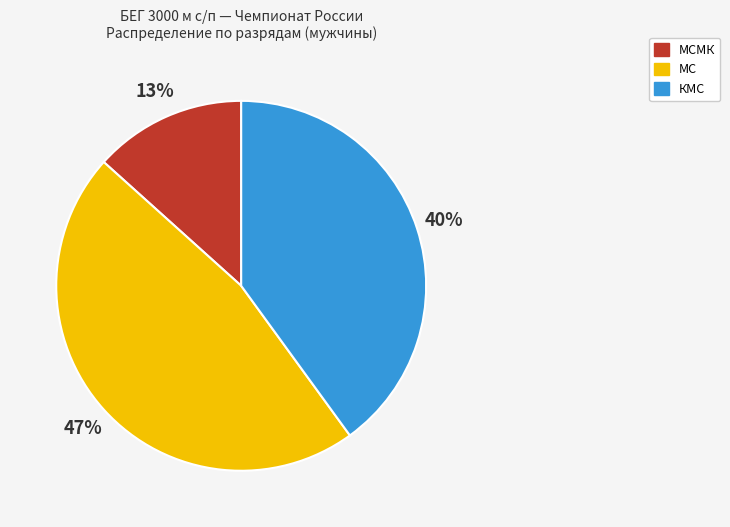

Which slice is the smallest?

МСМК